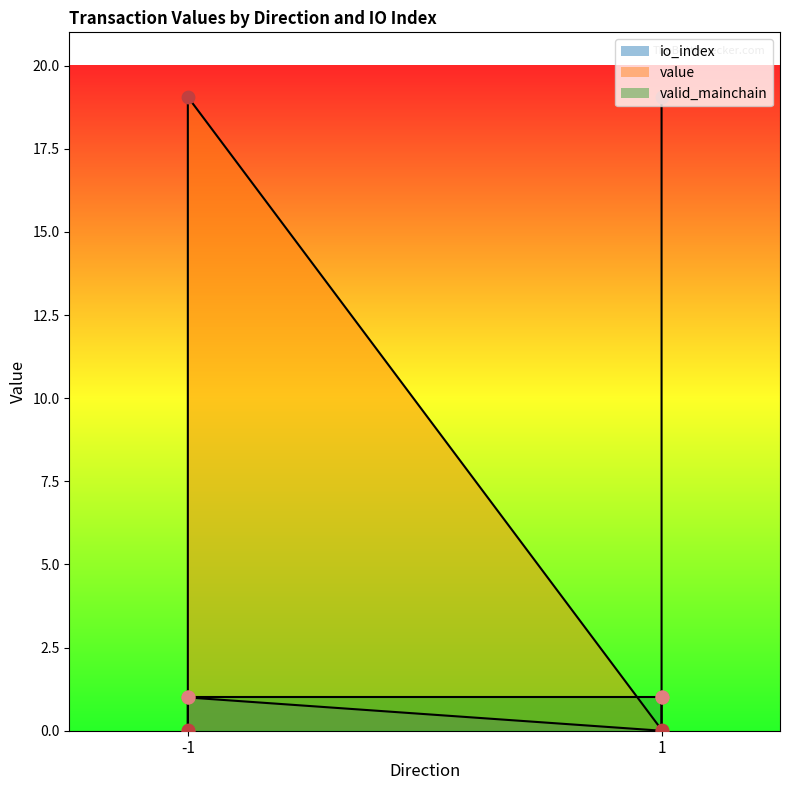

Which series has the largest total across all categories?

value